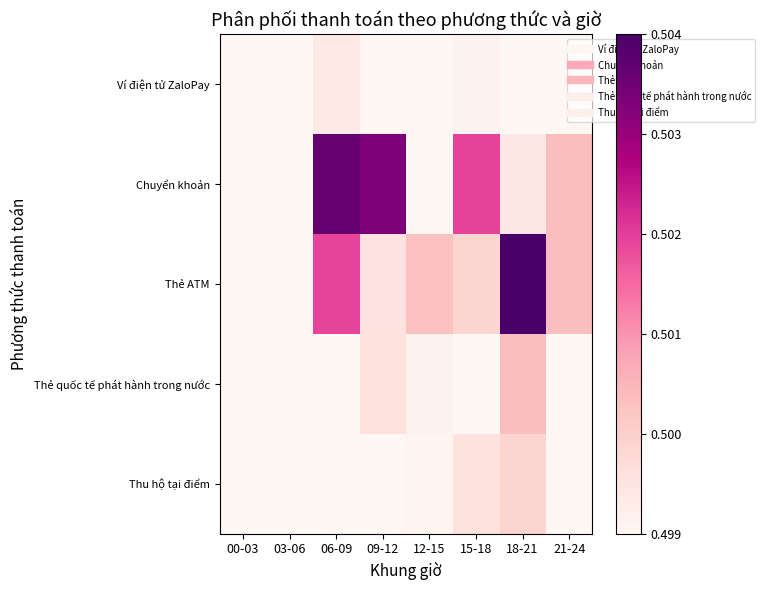

At how many categories does at least one series exceed 0?

8